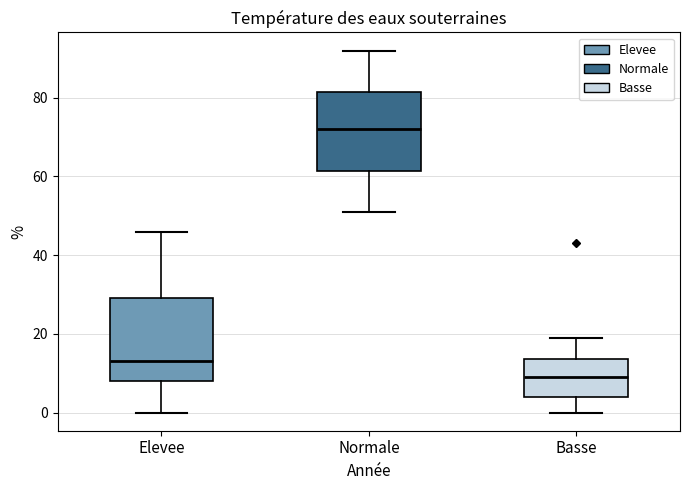

Where is the lower edge of the box for Normale on the y-axis? The values are not printed on the chart, so give them approximately, as read against the axis.

62